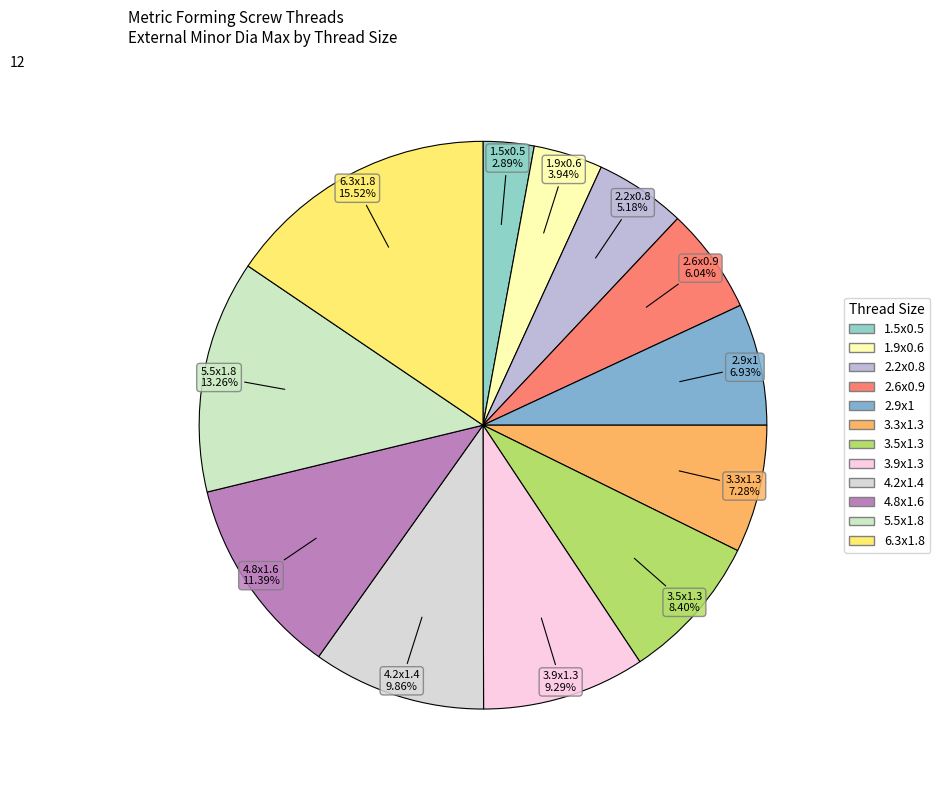

Is 4.8x1.6 the majority of the pie?

No